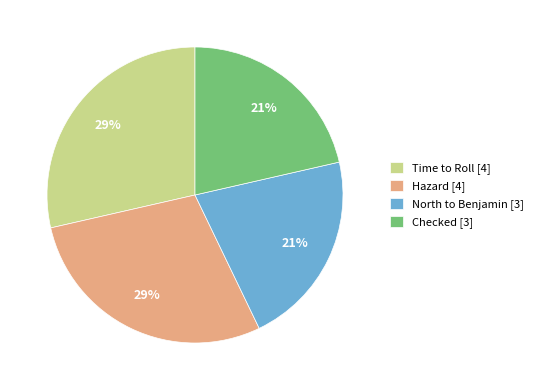

Does Hazard [4] account for over 50% of the chart?

No